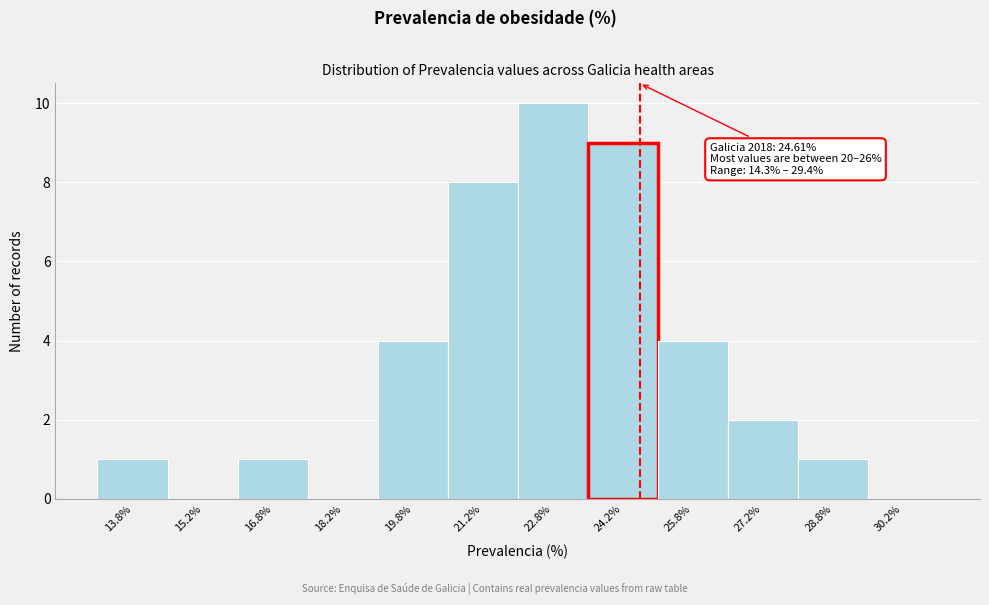

Which range on the x-axis has the tallest bar?

22.0 to 23.5